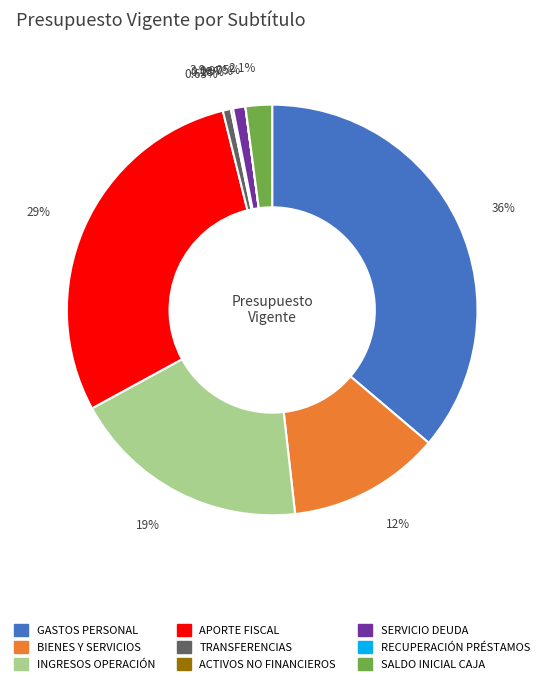

What is the change in value from GASTOS EN PERSONAL to APORTE FISCAL?

-1840519